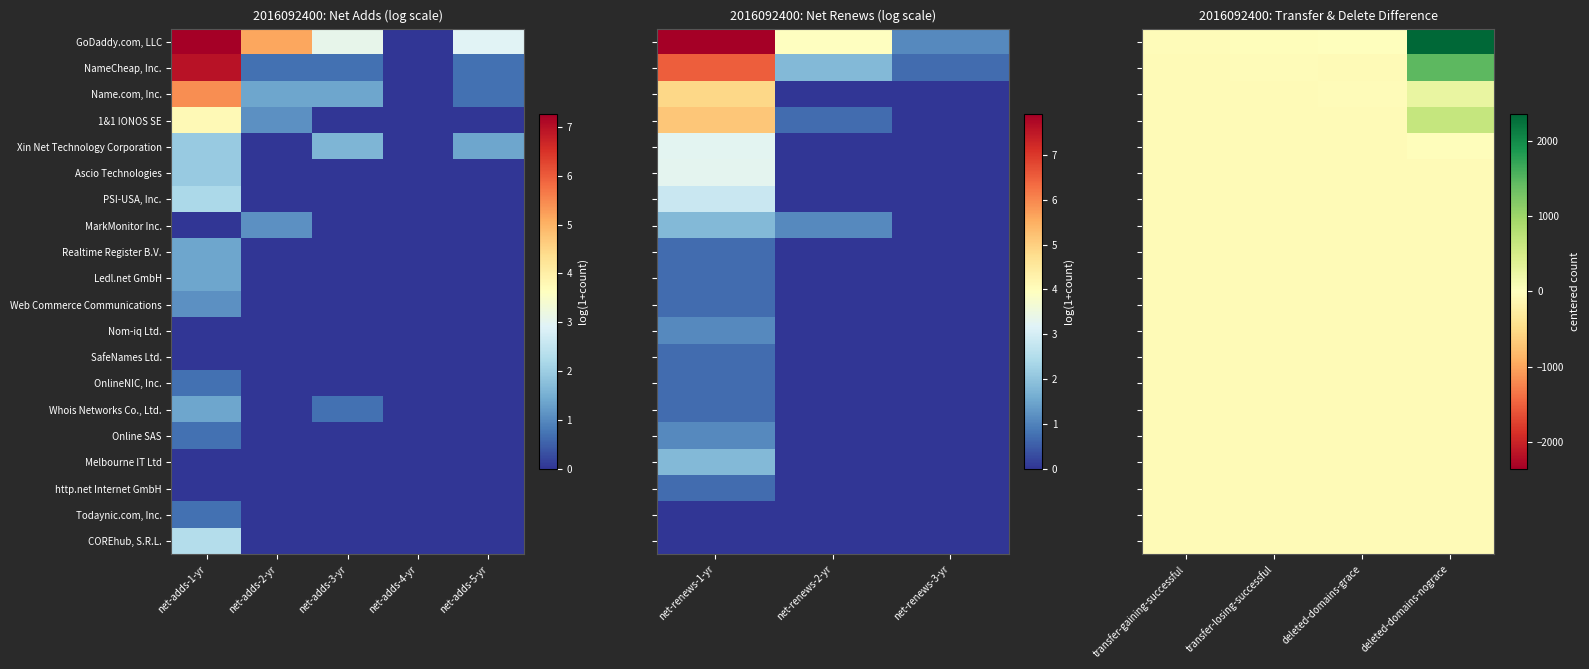

Which category has the lowest value across all series?

deleted-domains-grace